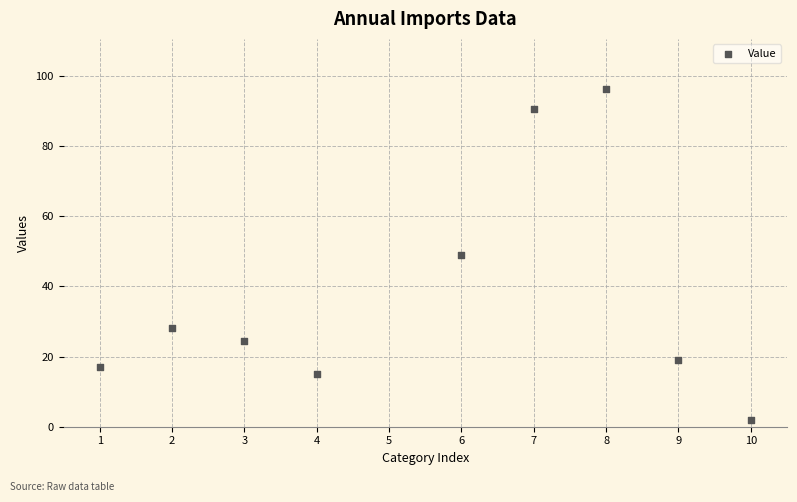

What is the range of Y values (max minus min)?

94.3